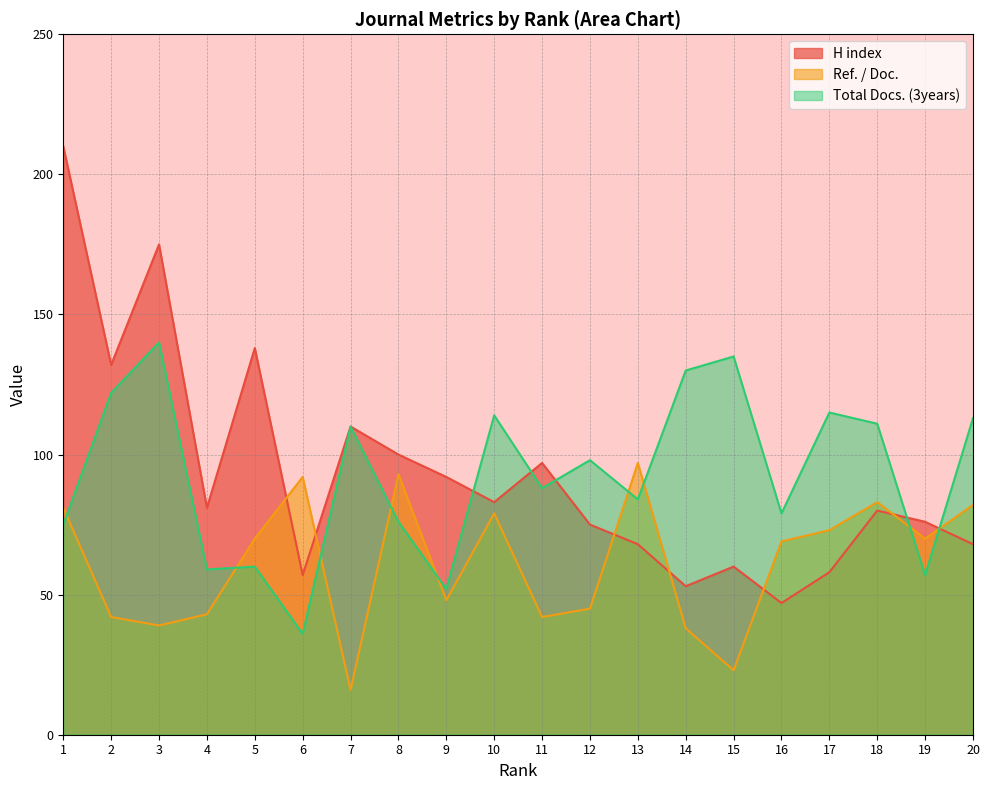

What is the sum of the H index values at 6 and 19?

133